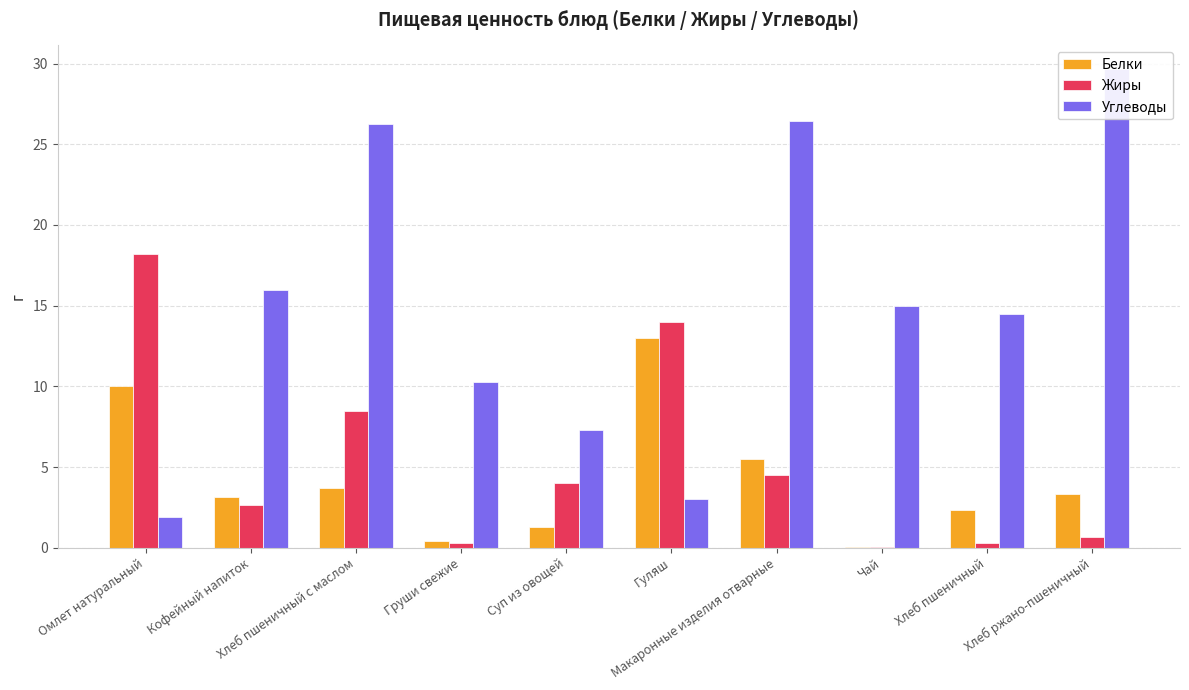

What is the label of the 3rd bar from the right?

Чай